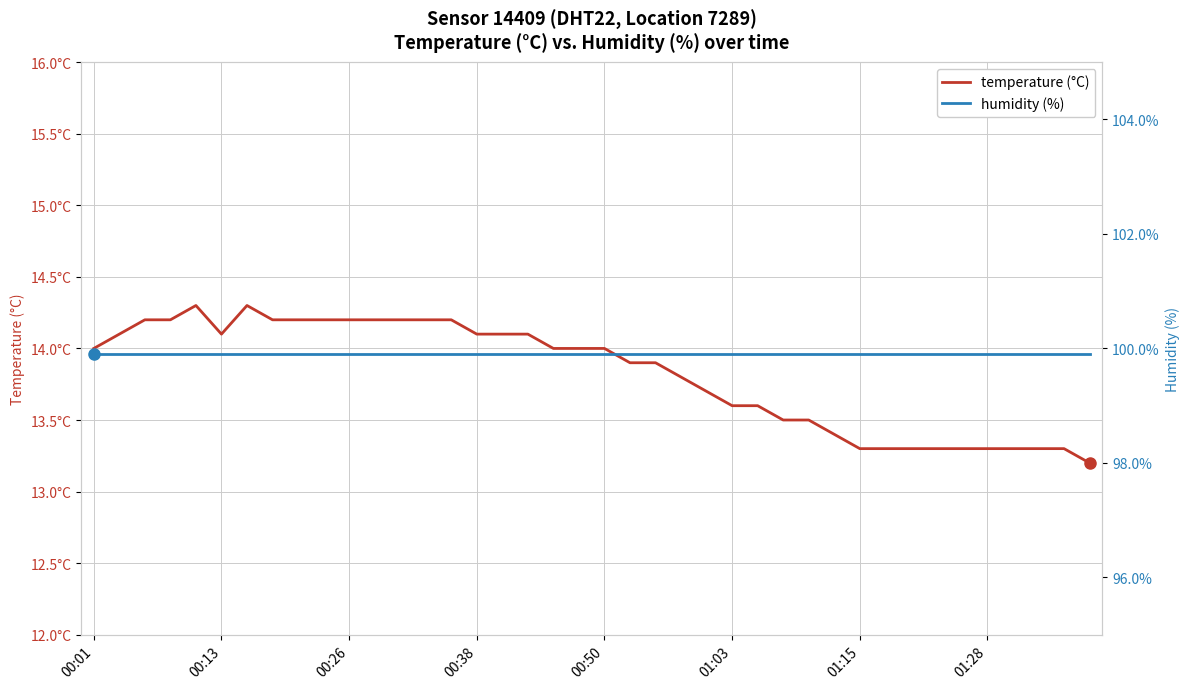

Is it true that temperature (°C) equals 13.3 at 34?

True